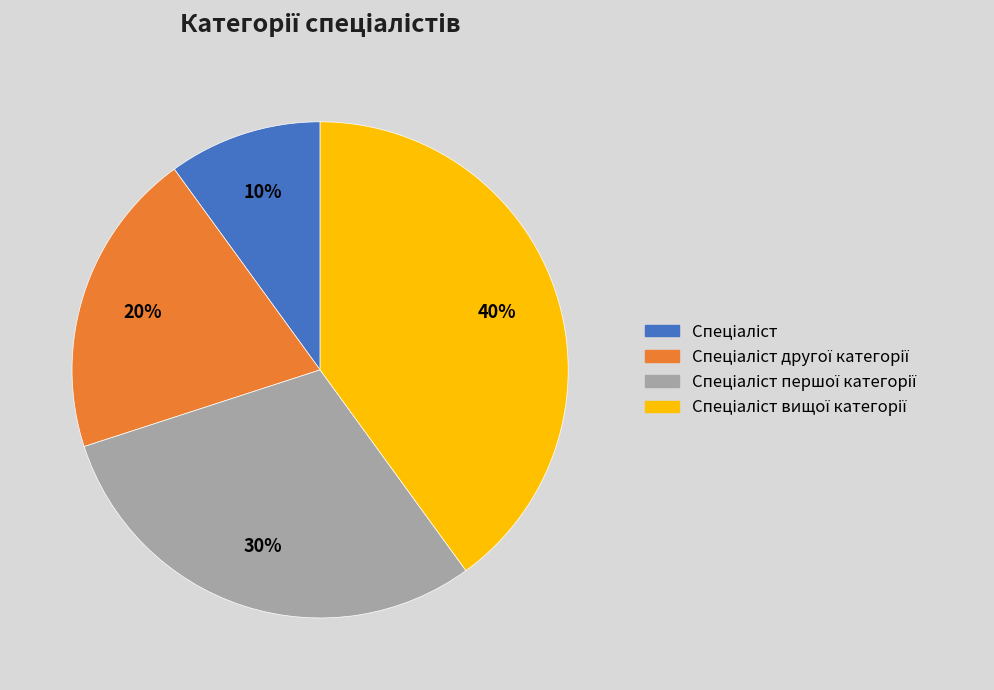

Does any single category account for the majority?

No